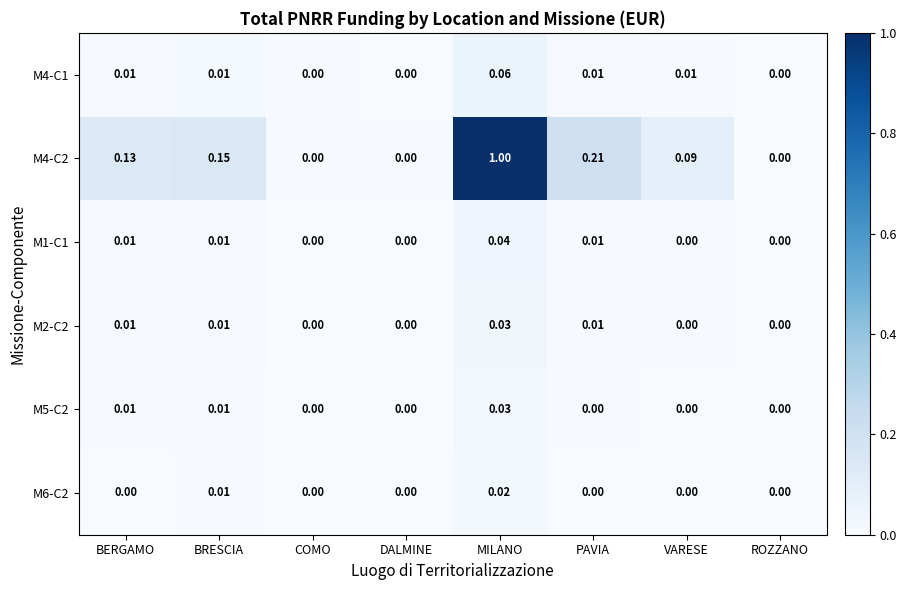

At which category is the sum across all series the highest?

MILANO